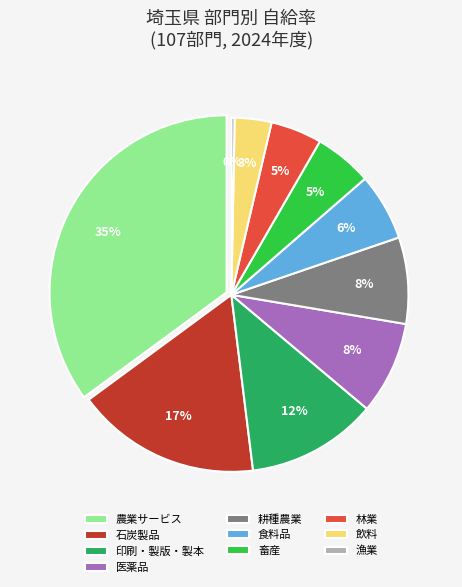

How many slices are in this pie chart?

10